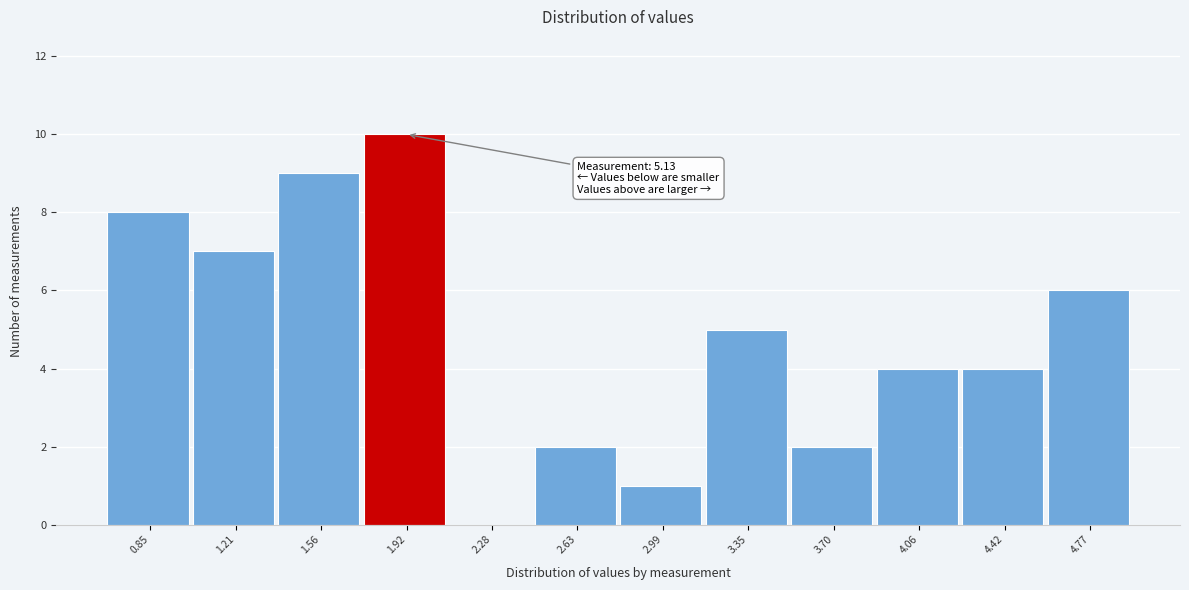

Reading left to right, transcribe all the data shown in this chart.

0.85=8	1.21=7	1.56=9	1.92=10	2.28=0	2.63=2	2.99=1	3.35=5	3.70=2	4.06=4	4.42=4	4.77=6